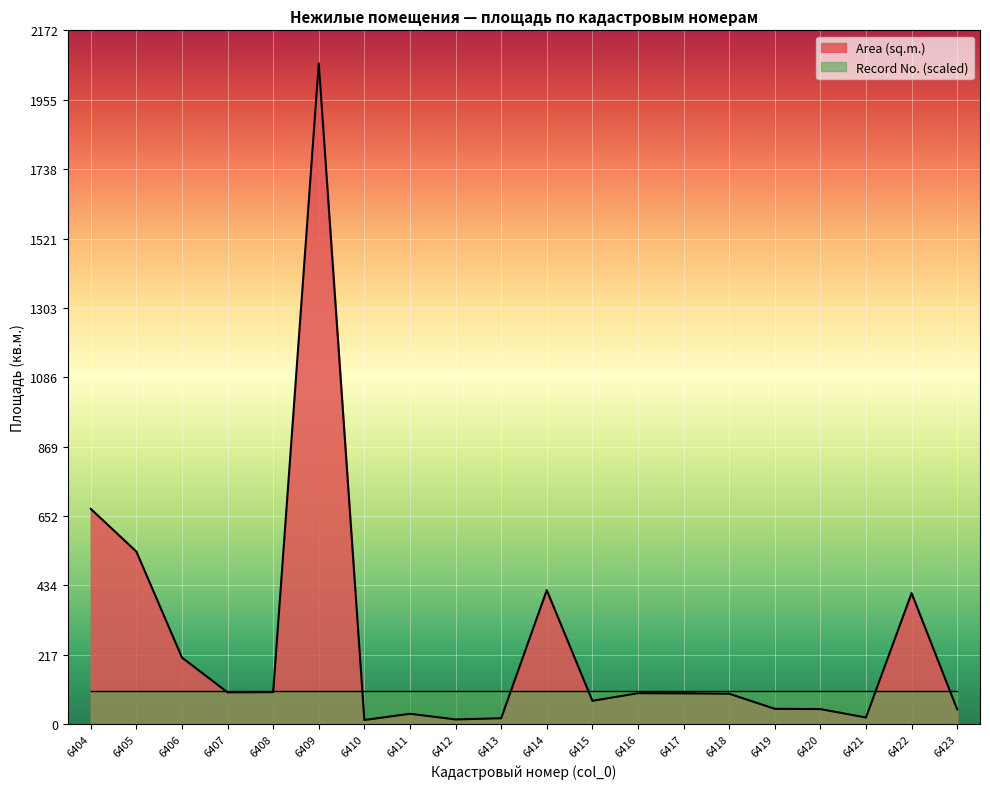

What is the value of the 20th point from the left?

46.4